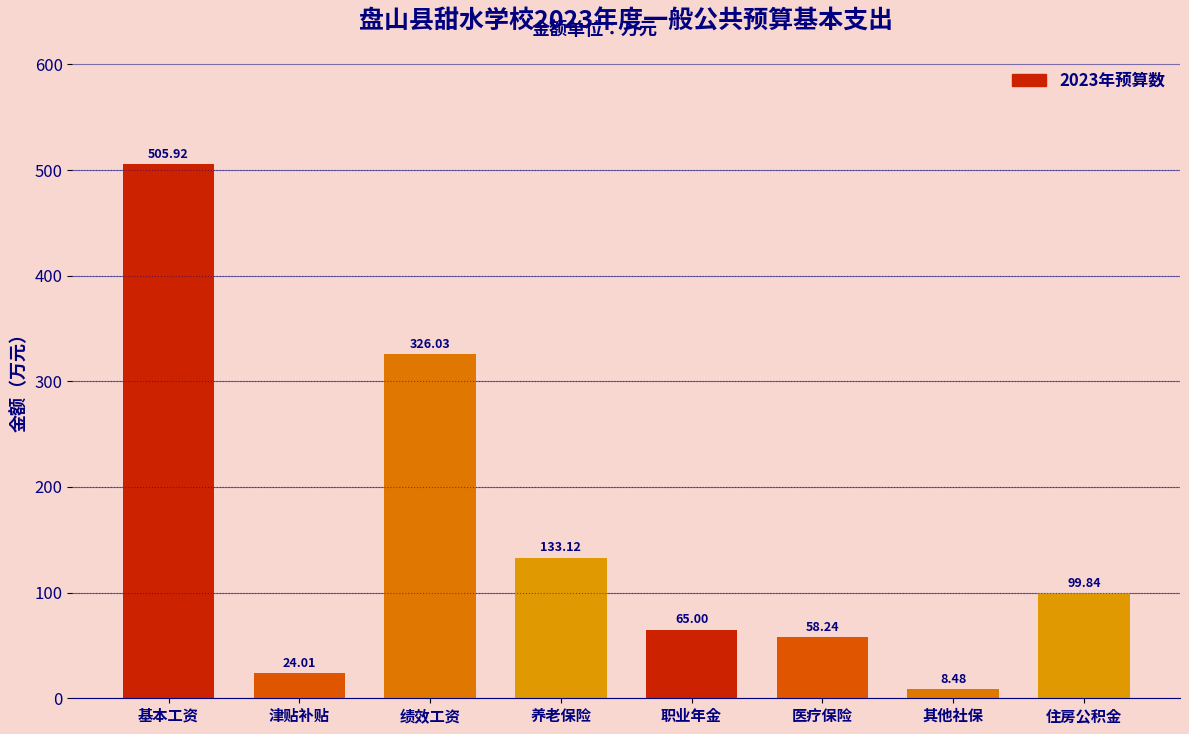

Where is the data nearest to the value 257?

绩效工资